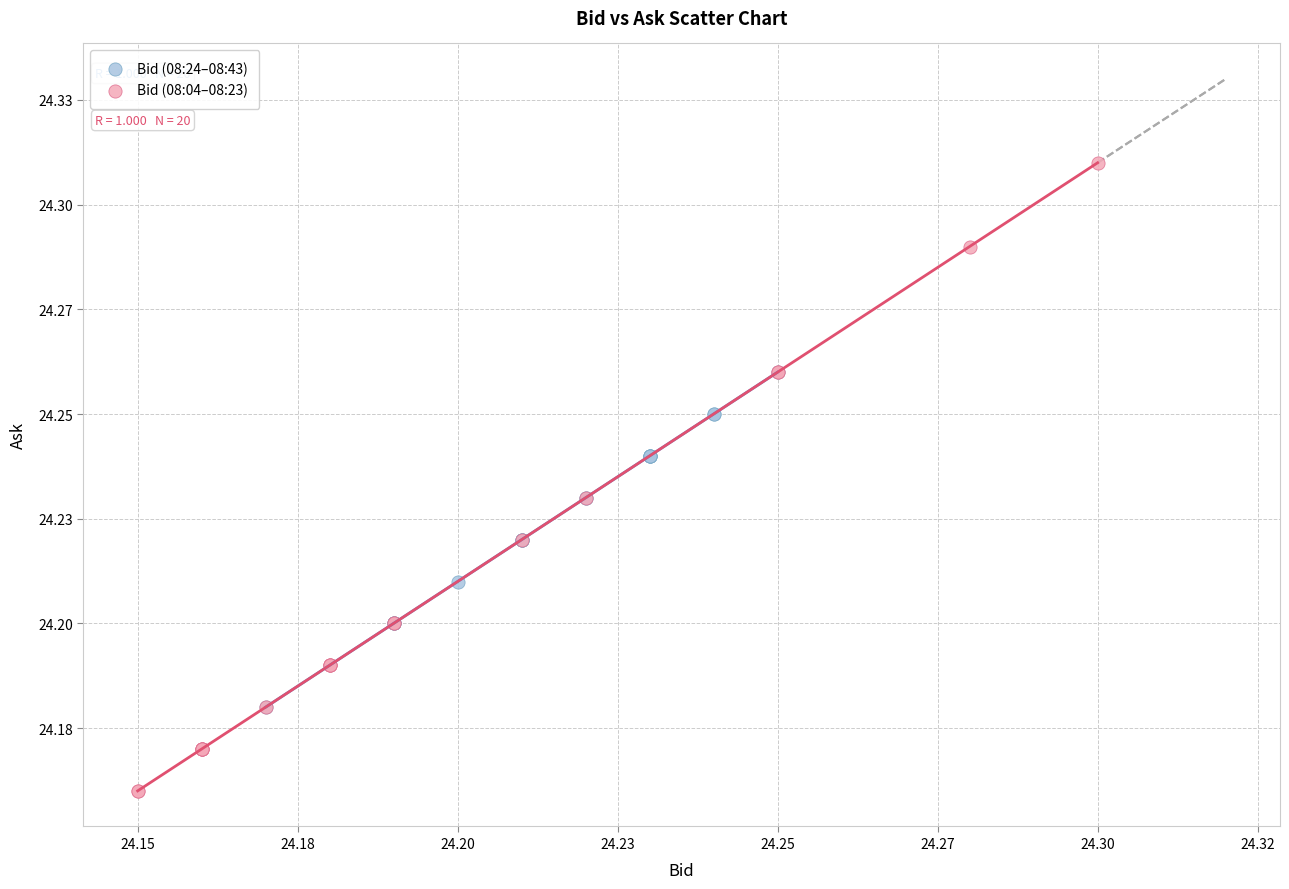

What are all the series names shown in the legend?

Bid (08:24–08:43), Bid (08:04–08:23)